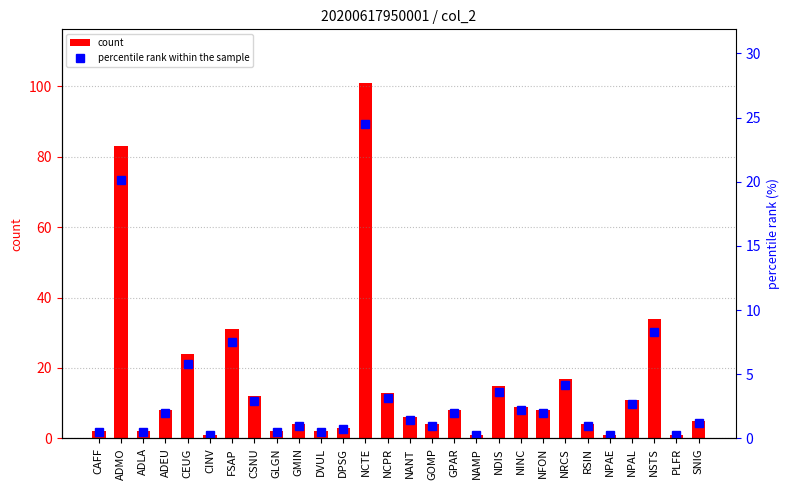

Is it true that percentile rank within the sample equals 0.2 at PLFR?

True